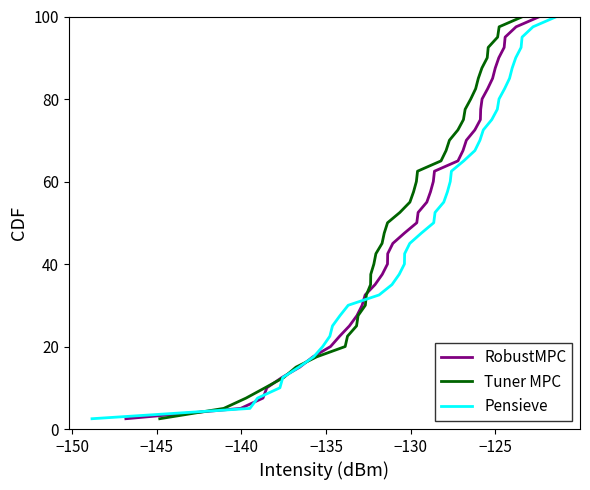

What is the highest value of the RobustMPC series?

100.0